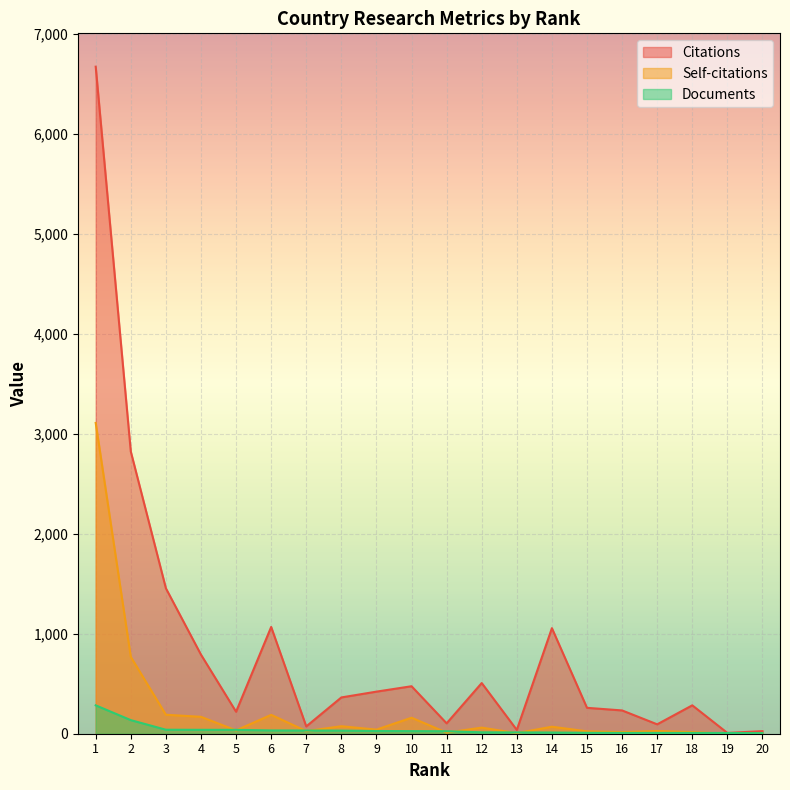

The value of Citations at 9 is 421. True or false?

True